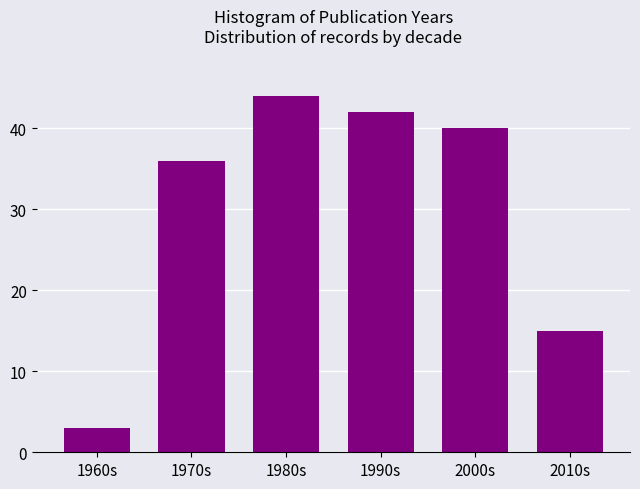

Reading left to right, what are all the values shown in this chart?

3	36	44	42	40	15